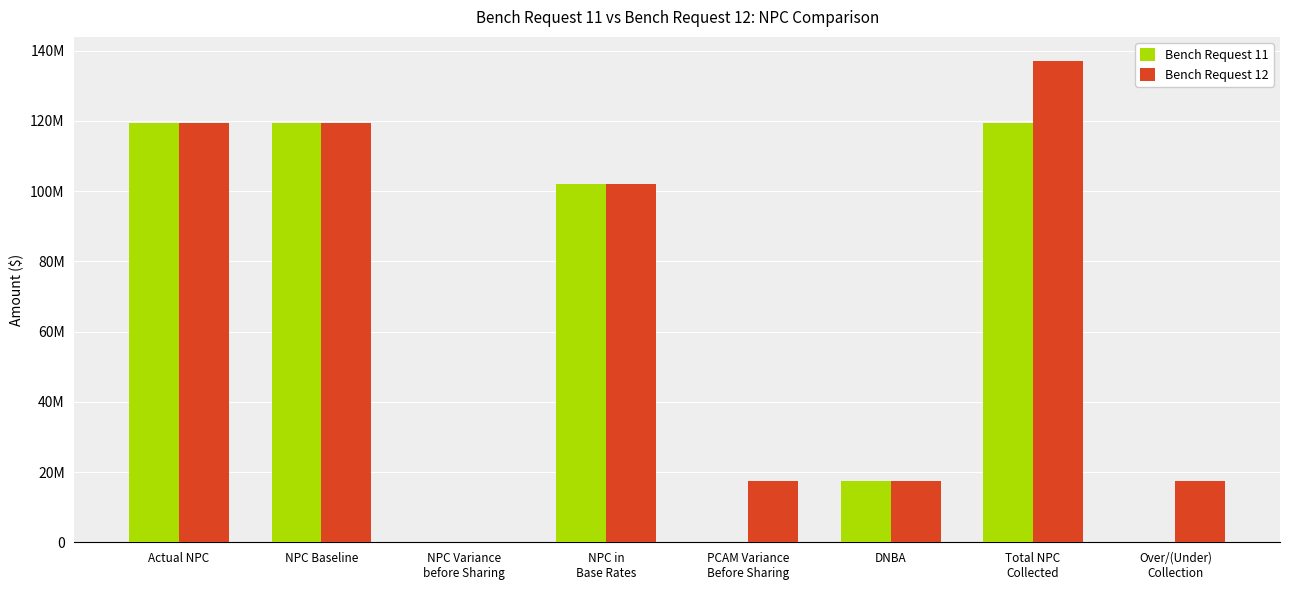

What is the spread (max minus min) of values at Over/(Under)
Collection?

17524079